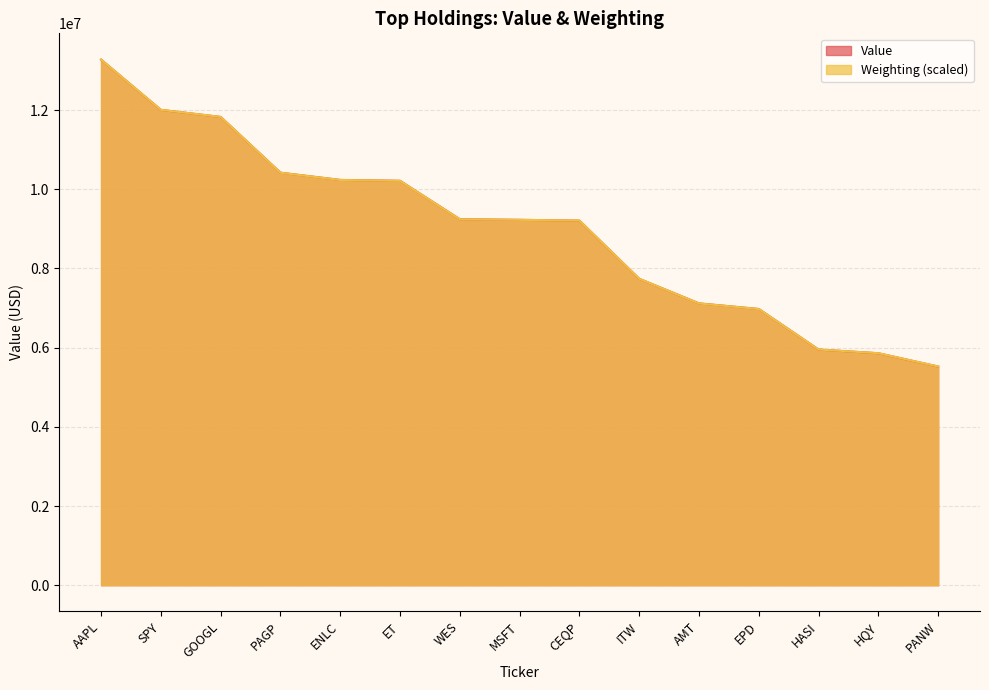

Reading right to left, transcribe all the data shown in this chart.

Value: 5523000.0	5859000.0	5953000.0	6977000.0	7119000.0	7740000.0	9209000.0	9229000.0	9245000.0	10215000.0	10237000.0	10420000.0	11828000.0	12007000.0	13276000.0
Weighting: 5524517.0	5860240.5	5953497.0	6975588.6	7117338.6	7740292.2	9210015.2	9228666.5	9243587.5	10213455.5	10235837.0	10418619.8	11828658.6	12007711.2	13276000.0